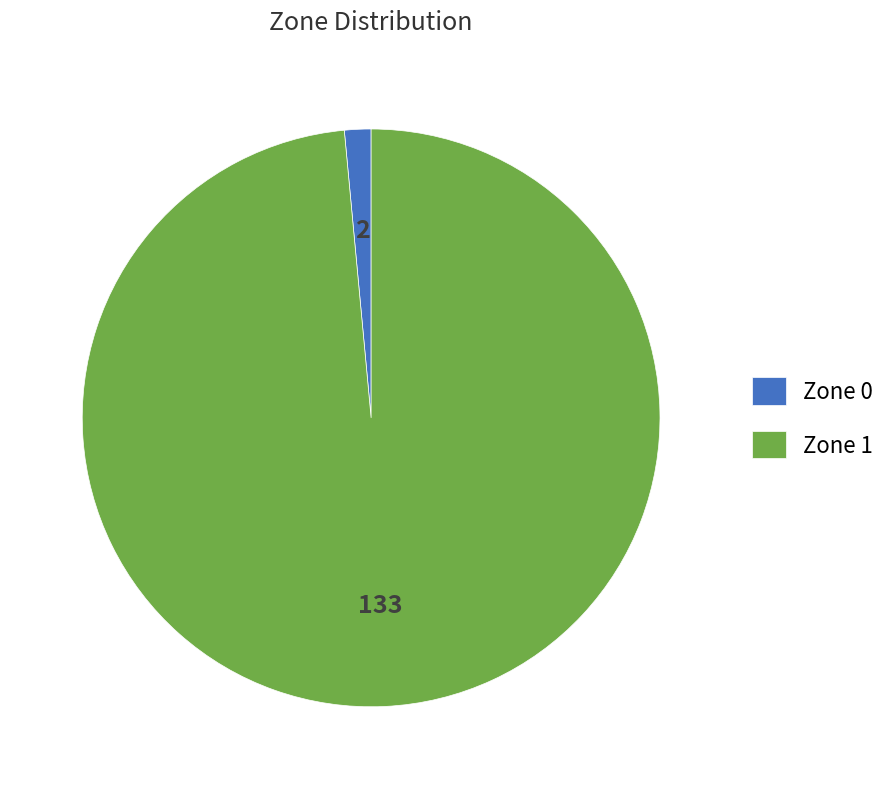

Rank the categories by value from lowest to highest.

Zone 0, Zone 1